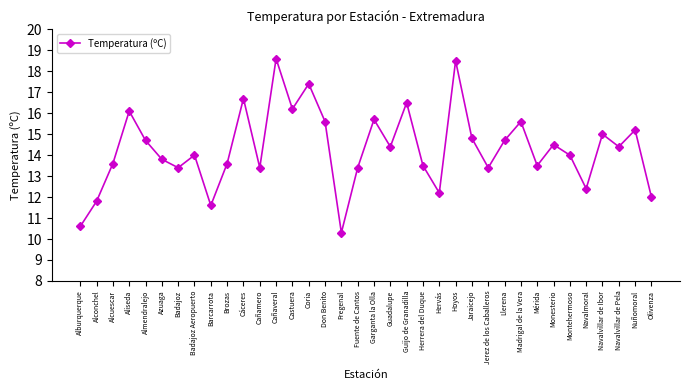

Count the number of categories in the chart.

36